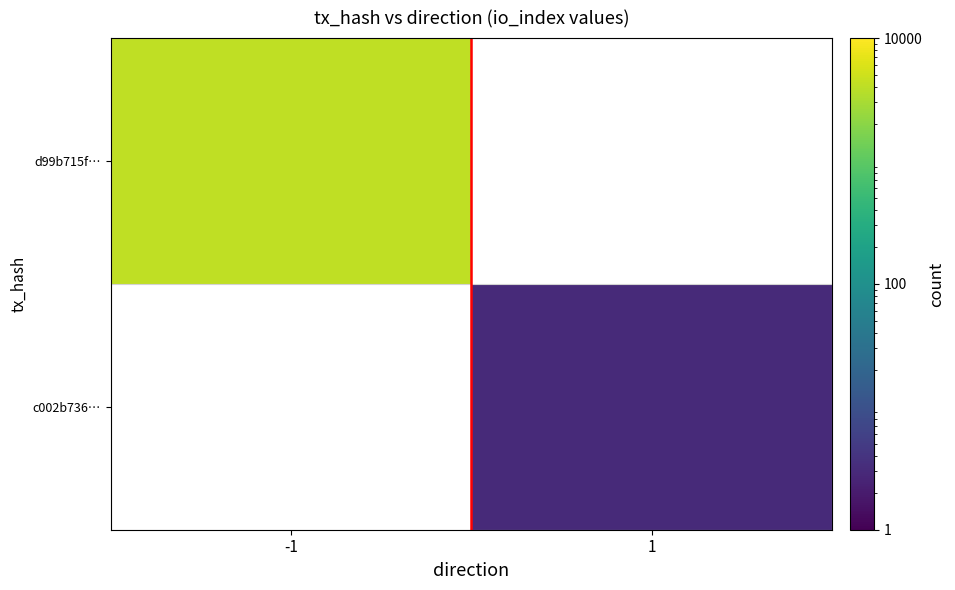

List the series in order of their peak value, lowest first.

d99b715f…, c002b736…